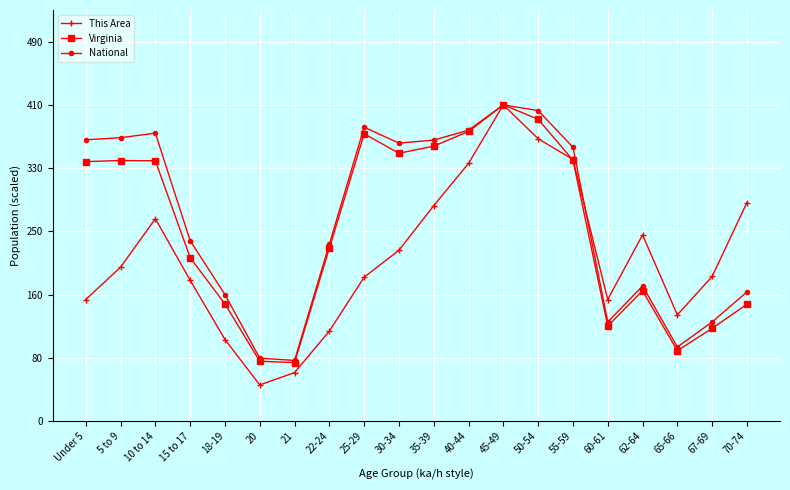

What is the difference between the National values at 55-59 and 65-66?

259.6